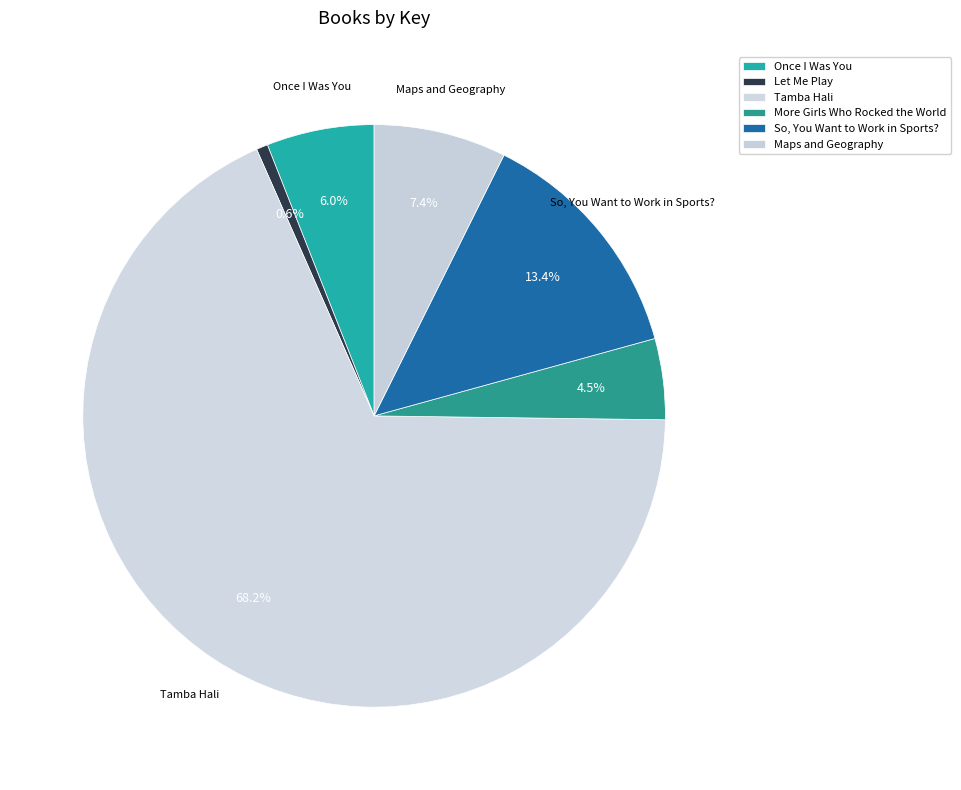

How many segments does this pie chart have?

6